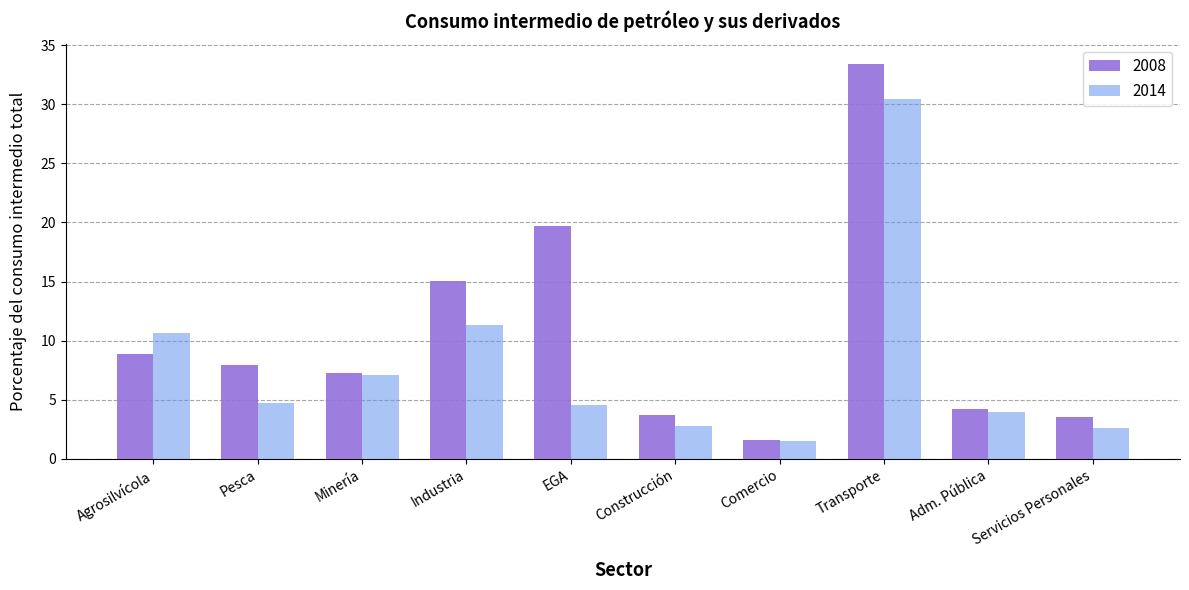

Which series has the largest total across all categories?

2008